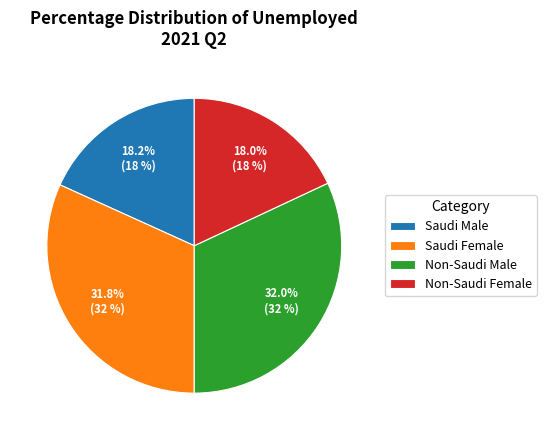

Is Saudi Male the majority of the pie?

No